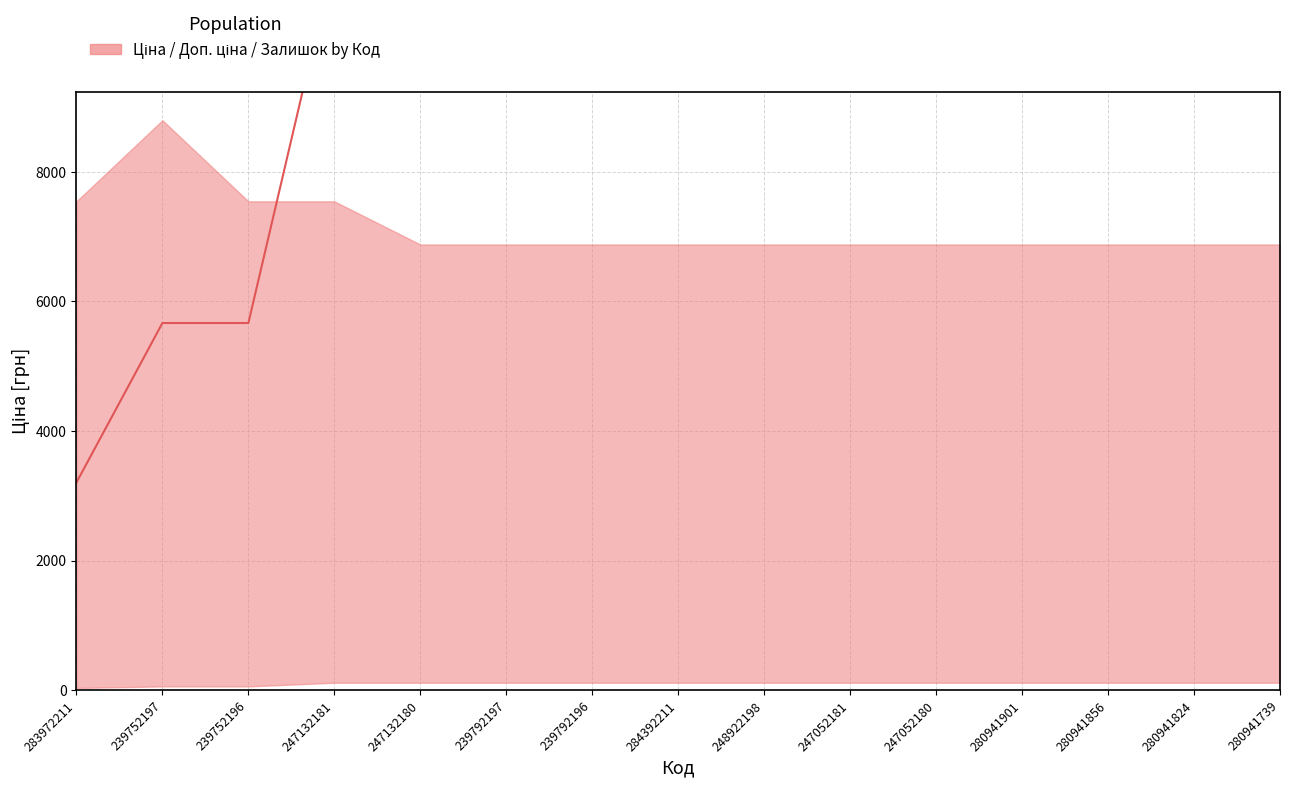

Where is median nearest to the value 7269?

239752197